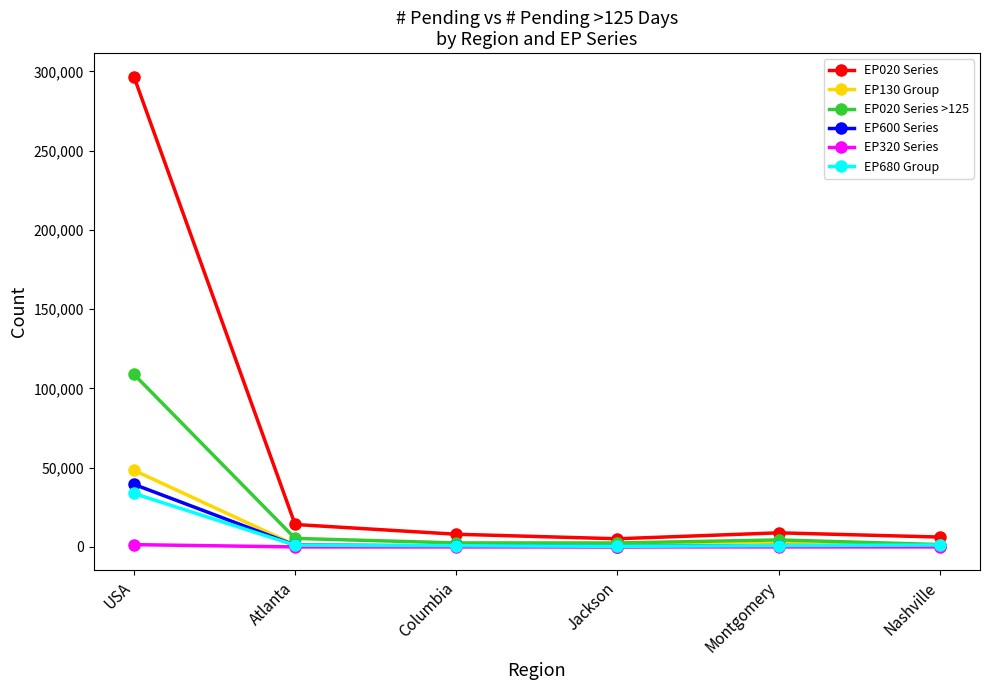

What is the total value across all series at Columbia?

12511